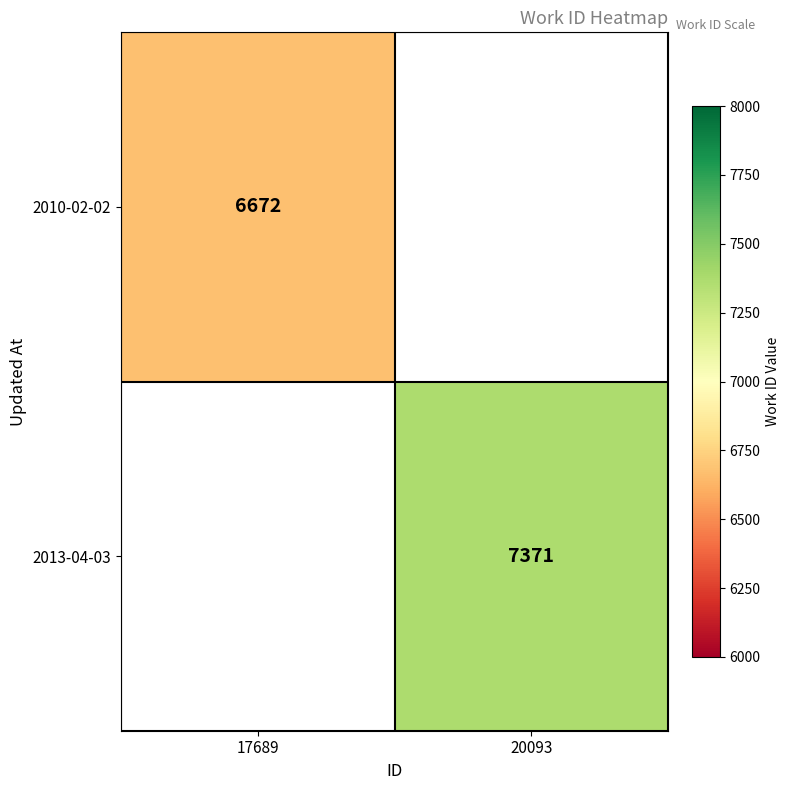

True or false: 2010-02-02 has a value of 9257 at 17689.

False